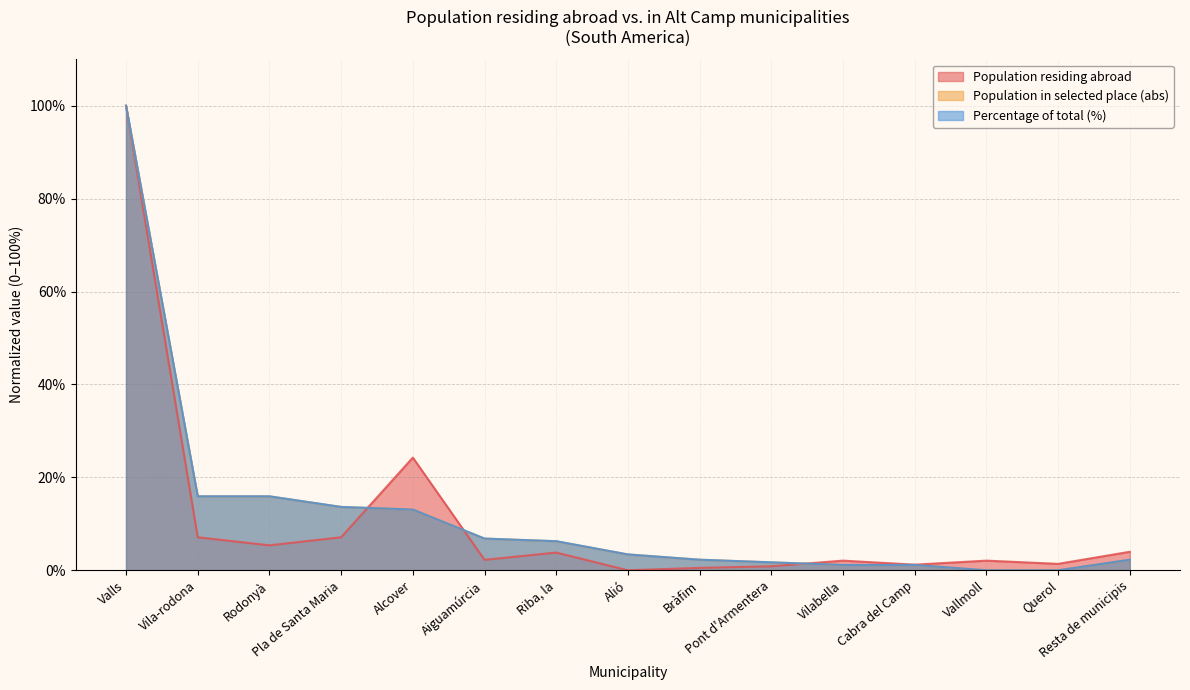

What is the label of the 10th point from the right?

Aiguamúrcia